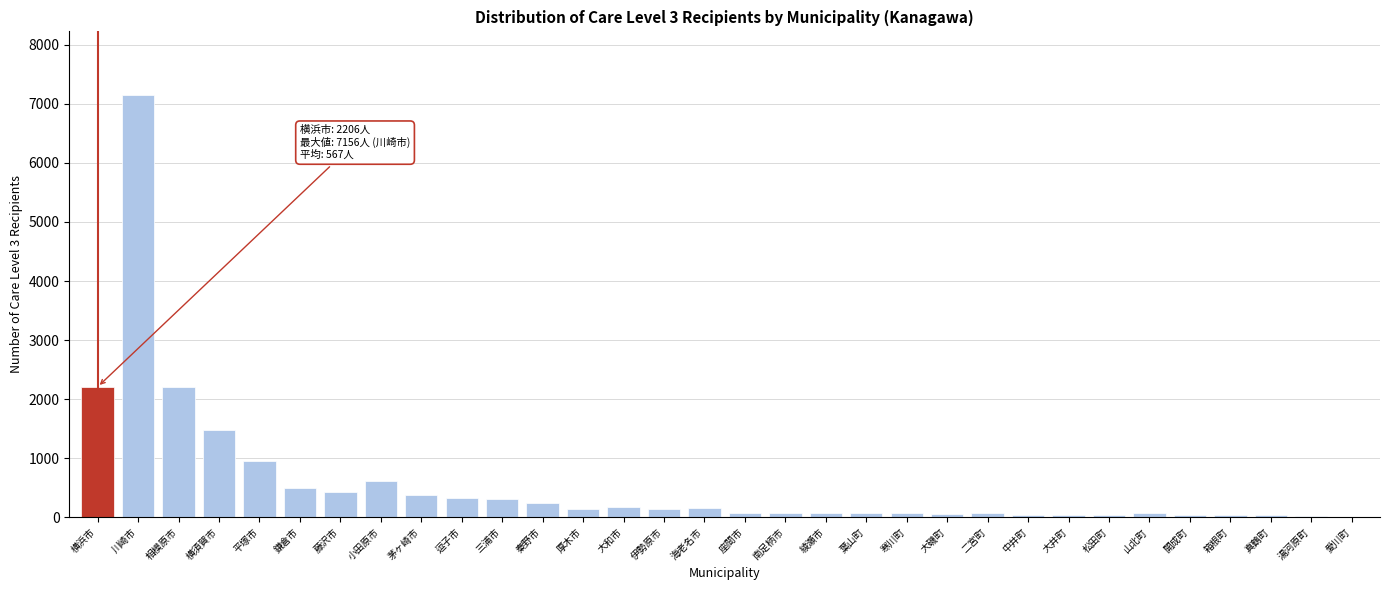

True or false: the data shows 616 at 小田原市.

True